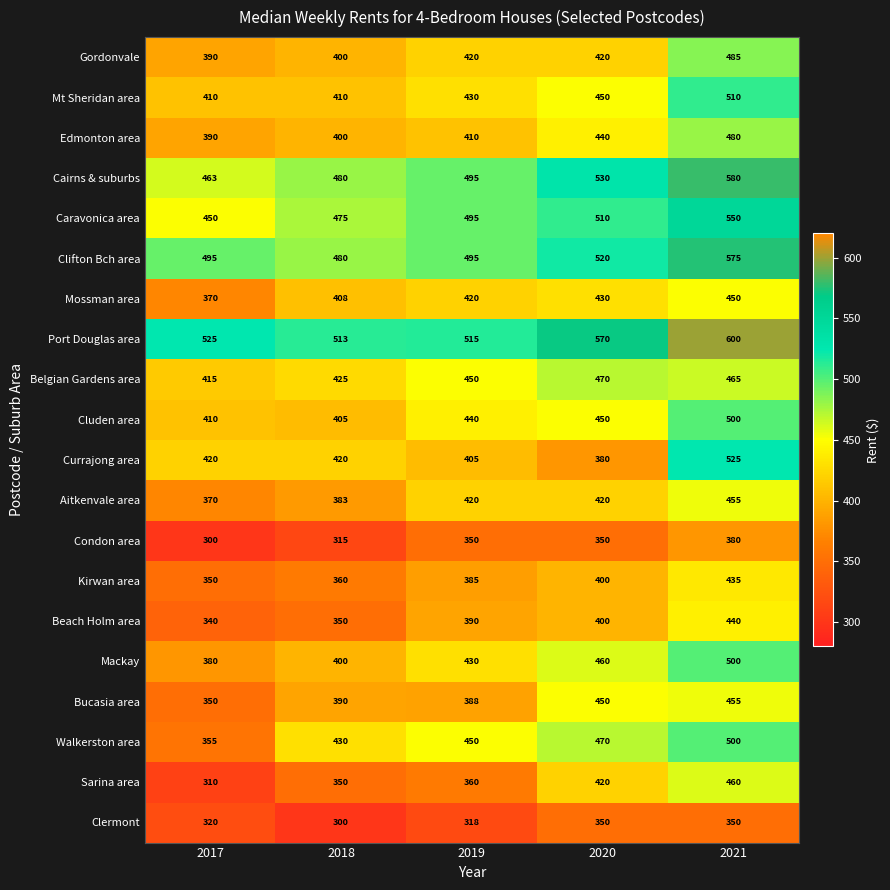

At how many categories does at least one series exceed 370?

5